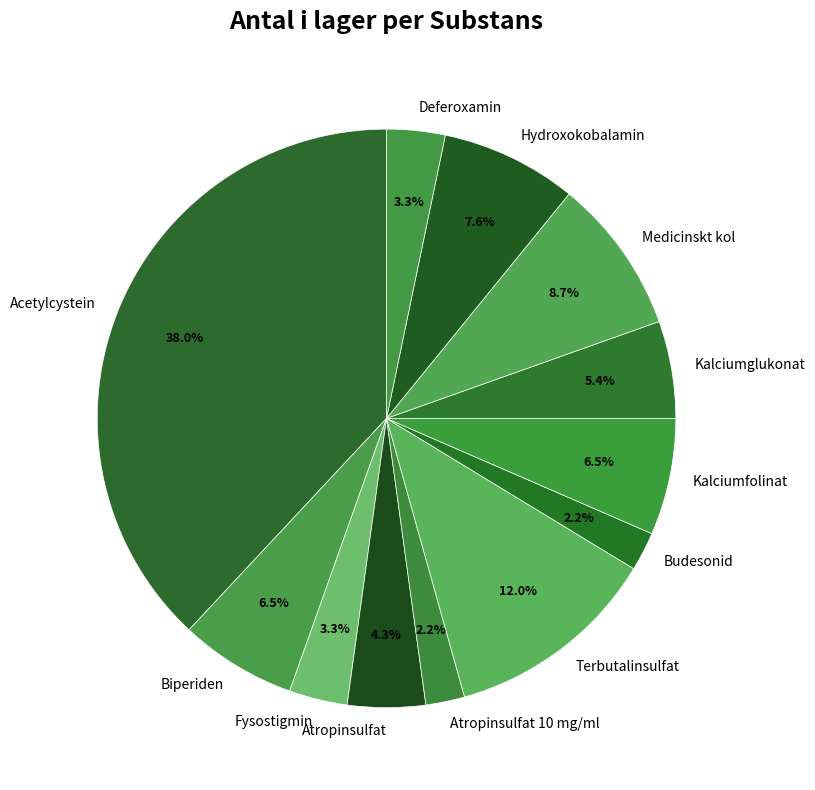

What percentage is the Budesonid slice, to the nearest percent?

2%